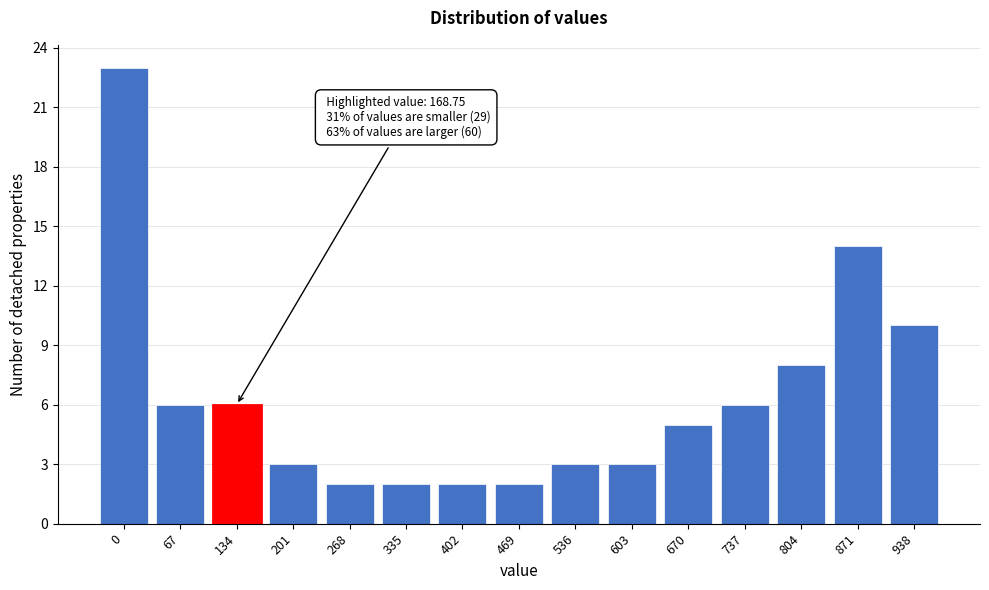

Reading left to right, list all the values displayed in this chart.

23	6	6	3	2	2	2	2	3	3	5	6	8	14	10